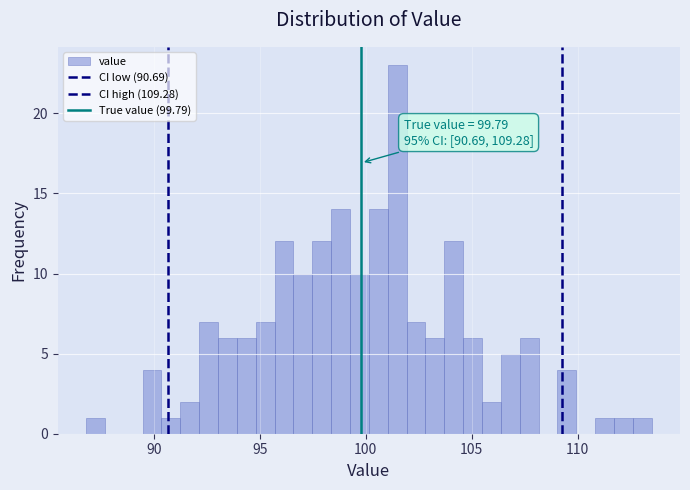

Read against the x-axis, roughly where is the centre of the tallest bar?

101.5